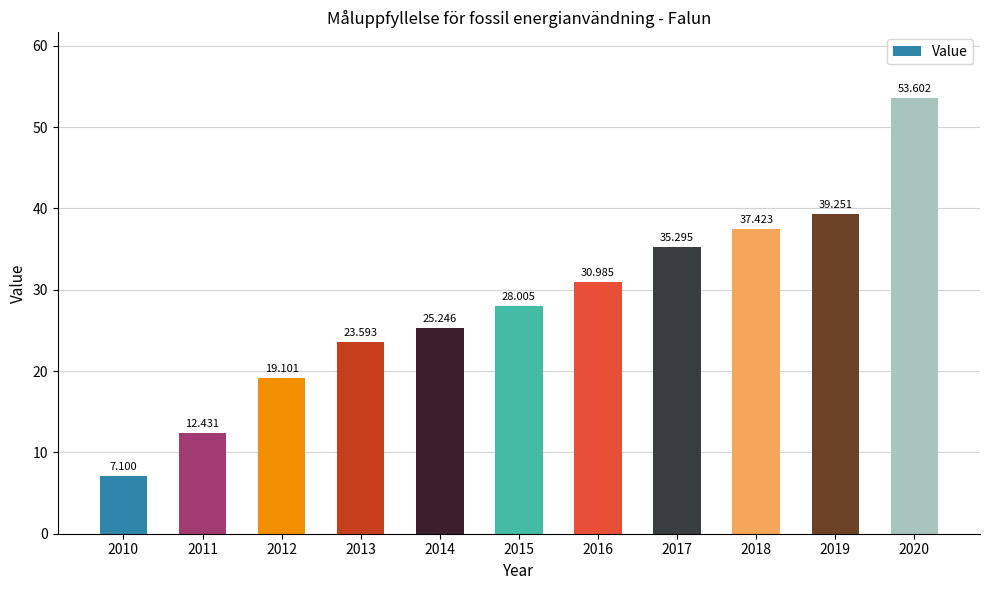

What is the maximum value shown in the chart?

53.6